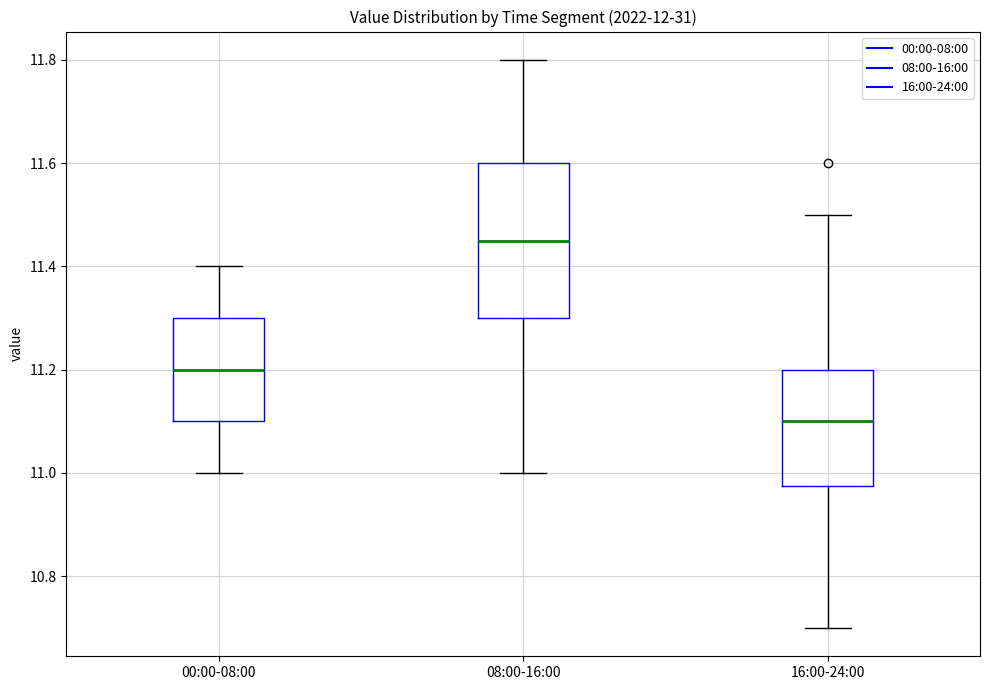

Reading left to right, read every box against the y-axis: the position of its median line, the range the box covers, and the ends of its whiskers. The values are not printed on the chart, so give them approximately, as read against the axis.

00:00-08:00: median 11.20, box 11.10 to 11.30, whiskers 11.00 to 11.40
08:00-16:00: median 11.46, box 11.30 to 11.60, whiskers 11.00 to 11.80
16:00-24:00: median 11.10, box 10.98 to 11.20, whiskers 10.70 to 11.50